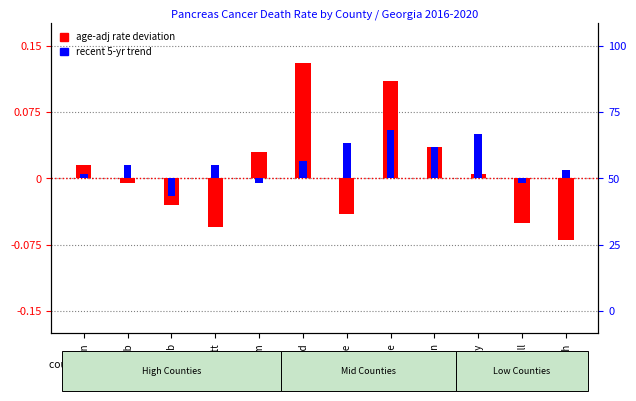

Reading right to left, list all the values displayed in this chart.

Age-Adj Rate (dev from GA avg): Forsyth=-1.4	Hall=-1.0	Henry=0.1	Clayton=0.7	Muscogee=2.2	Cherokee=-0.8	Richmond=2.6	Chatham=0.6	Gwinnett=-1.1	Cobb=-0.6	DeKalb=-0.1	Fulton=0.3
Recent 5-Year Trend: Forsyth=0.2	Hall=-0.1	Henry=1.0	Clayton=0.7	Muscogee=1.1	Cherokee=0.8	Richmond=0.4	Chatham=-0.1	Gwinnett=0.3	Cobb=-0.4	DeKalb=0.3	Fulton=0.1